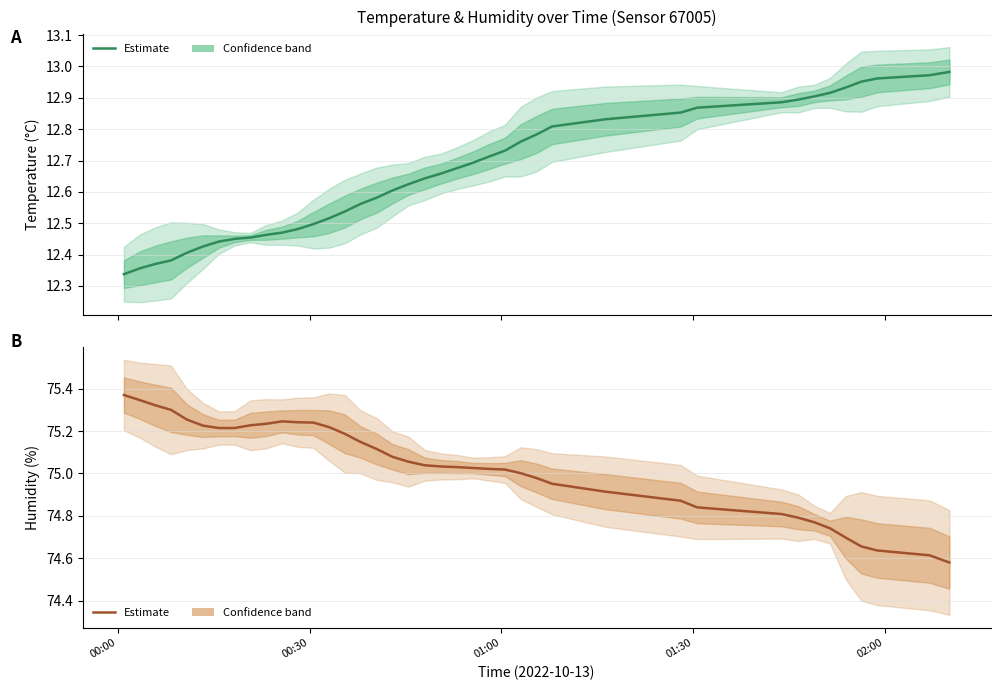

List the series in order of their overall mean, highest first.

humidity (mean), temperature (mean)